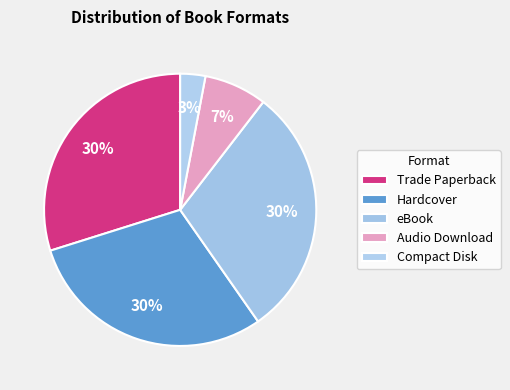

Is it true that Trade Paperback is 40% of the pie?

False